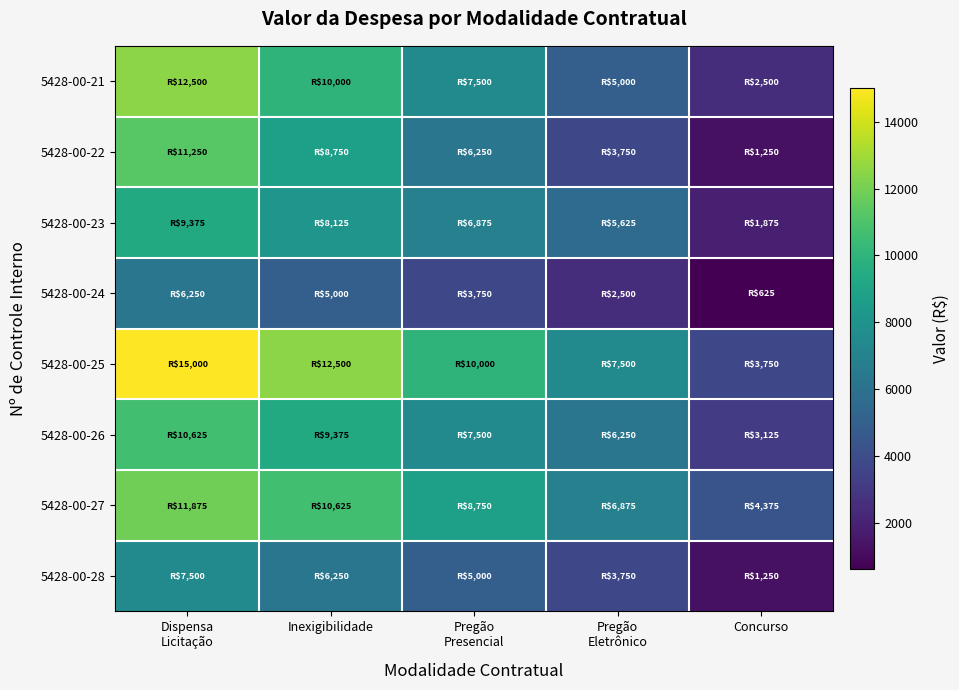

Reading right to left, extract all data points from this chart.

5428-00-21: Concurso=2500.0	Pregão
Eletrônico=5000.0	Pregão
Presencial=7500.0	Inexigibilidade=10000.0	Dispensa
Licitação=12500.0
5428-00-22: Concurso=1250.0	Pregão
Eletrônico=3750.0	Pregão
Presencial=6250.0	Inexigibilidade=8750.0	Dispensa
Licitação=11250.0
5428-00-23: Concurso=1875.0	Pregão
Eletrônico=5625.0	Pregão
Presencial=6875.0	Inexigibilidade=8125.0	Dispensa
Licitação=9375.0
5428-00-24: Concurso=625.0	Pregão
Eletrônico=2500.0	Pregão
Presencial=3750.0	Inexigibilidade=5000.0	Dispensa
Licitação=6250.0
5428-00-25: Concurso=3750.0	Pregão
Eletrônico=7500.0	Pregão
Presencial=10000.0	Inexigibilidade=12500.0	Dispensa
Licitação=15000.0
5428-00-26: Concurso=3125.0	Pregão
Eletrônico=6250.0	Pregão
Presencial=7500.0	Inexigibilidade=9375.0	Dispensa
Licitação=10625.0
5428-00-27: Concurso=4375.0	Pregão
Eletrônico=6875.0	Pregão
Presencial=8750.0	Inexigibilidade=10625.0	Dispensa
Licitação=11875.0
5428-00-28: Concurso=1250.0	Pregão
Eletrônico=3750.0	Pregão
Presencial=5000.0	Inexigibilidade=6250.0	Dispensa
Licitação=7500.0